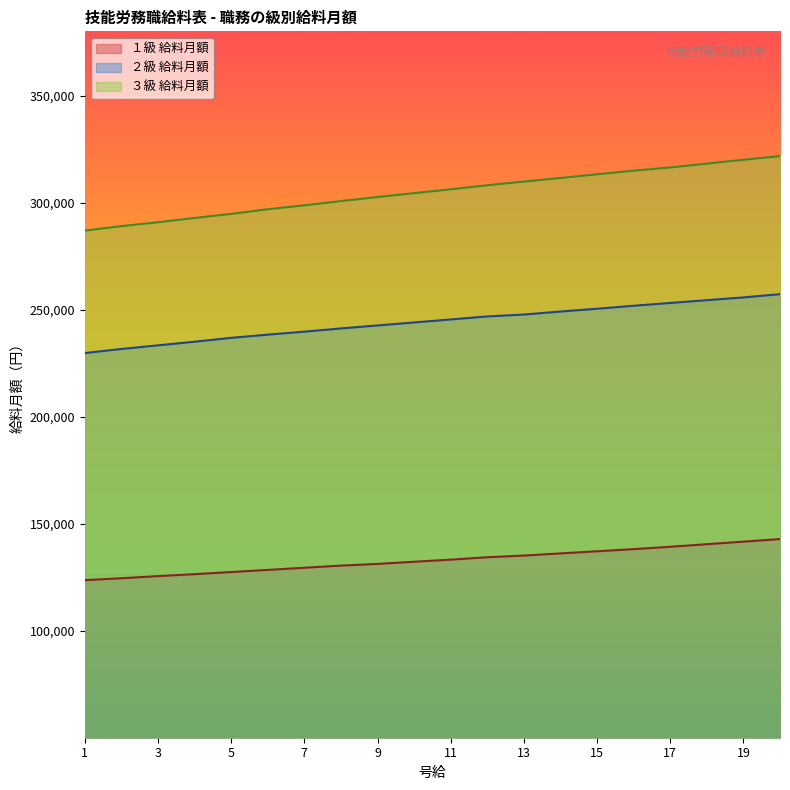

True or false: １級 給料月額 and ２級 給料月額 intersect in this chart.

False